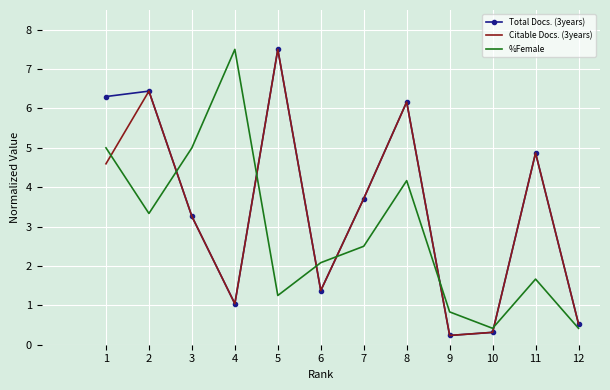

What is the spread (max minus min) of values at 6?

0.7